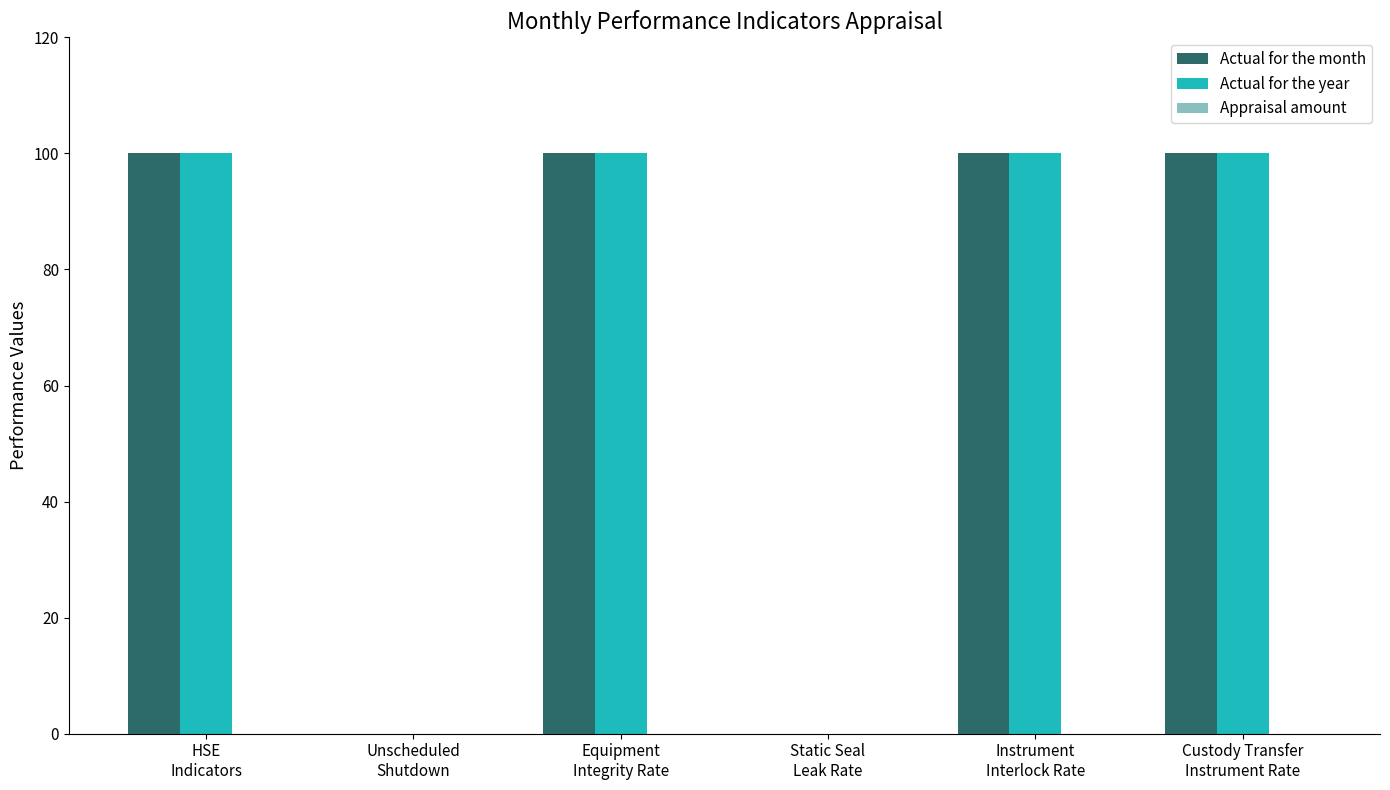

What is the maximum value shown in the chart?

100